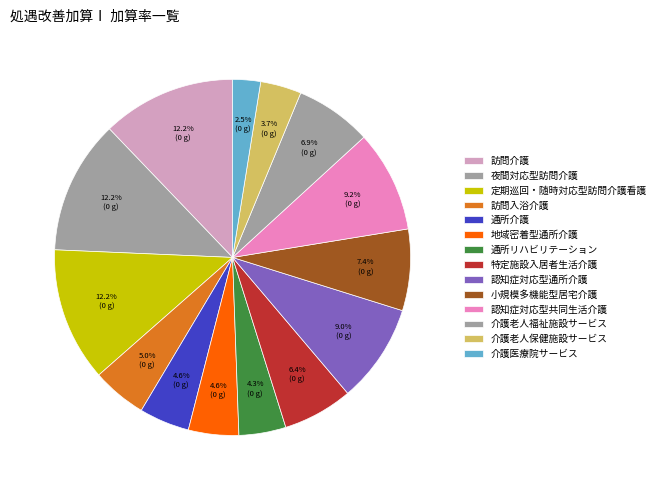

To the nearest percent, what is the difference between the largest and smallest slice percentages?

10%